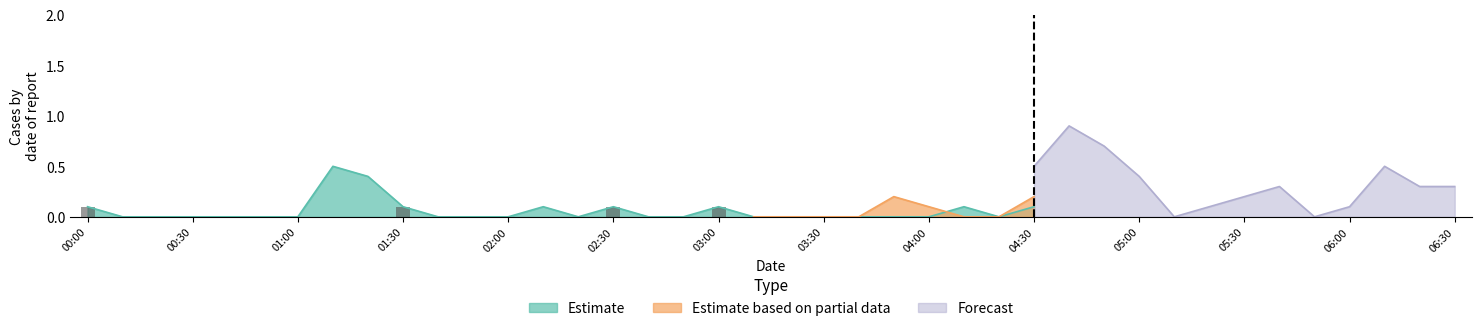

What are all the series names shown in the legend?

Estimate, Estimate based on partial data, Forecast